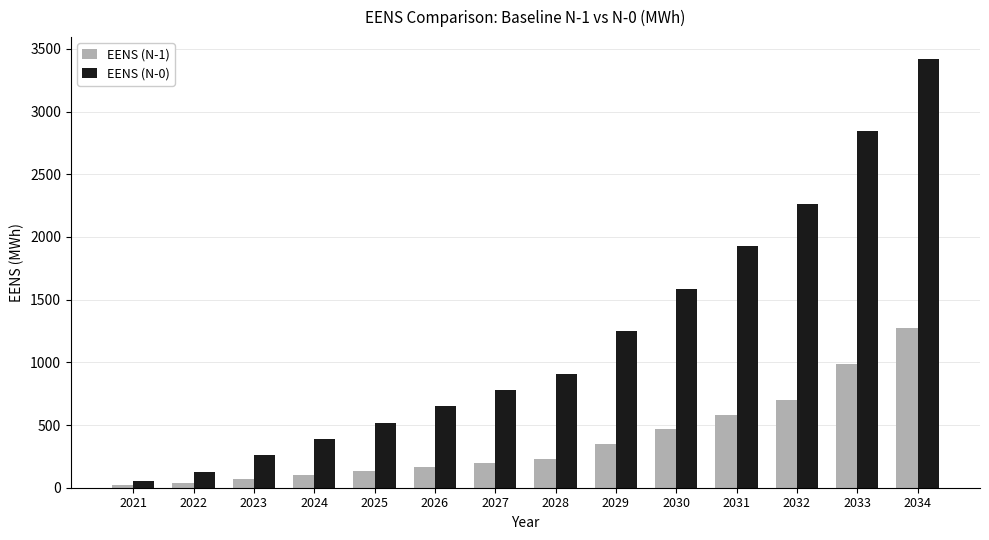

List the labels in order of EENS (N-0) value, largest first.

2034, 2033, 2032, 2031, 2030, 2029, 2028, 2027, 2026, 2025, 2024, 2023, 2022, 2021